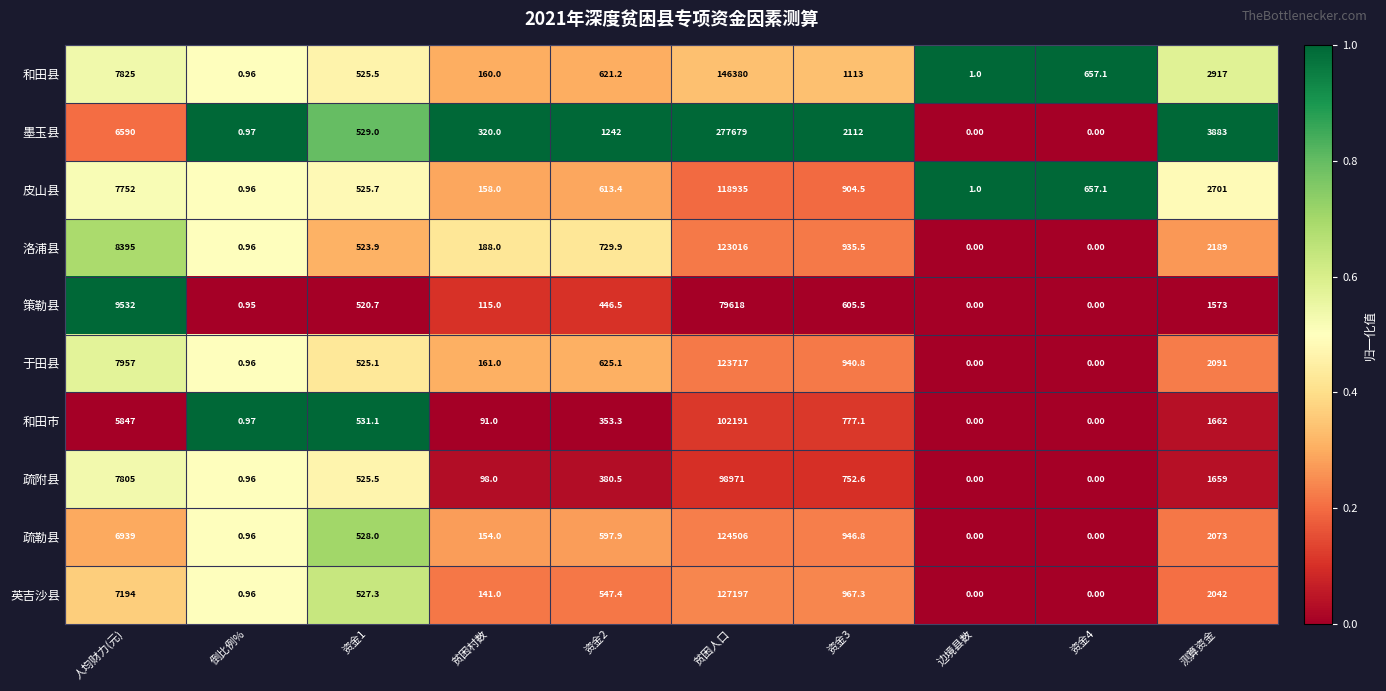

Which series has the largest range (max minus min)?

墨玉县